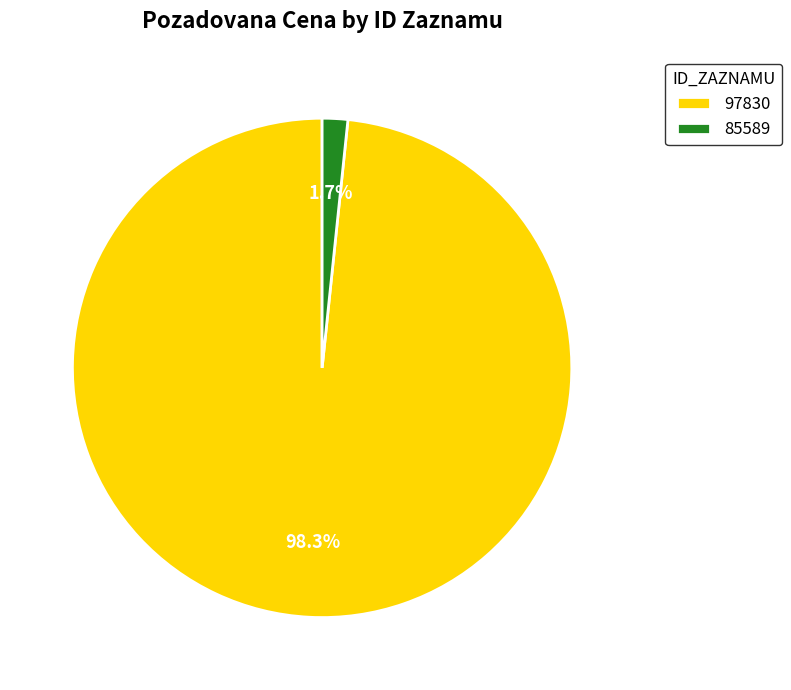

Which has a higher value, 97830 or 85589?

97830